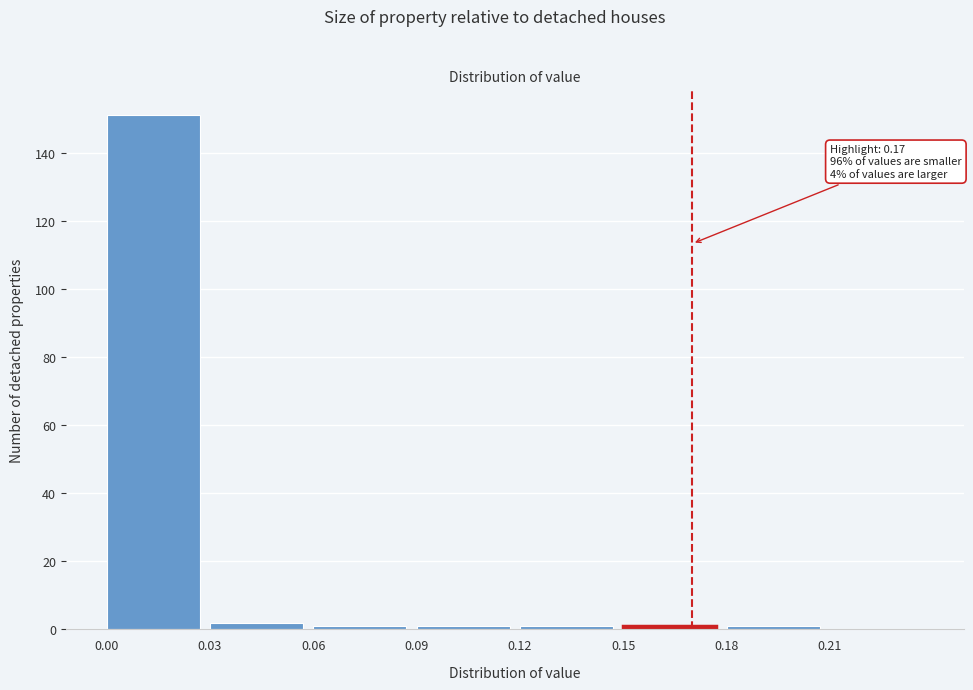

Over which range of the x-axis is the bar tallest?

0.00 to 0.03